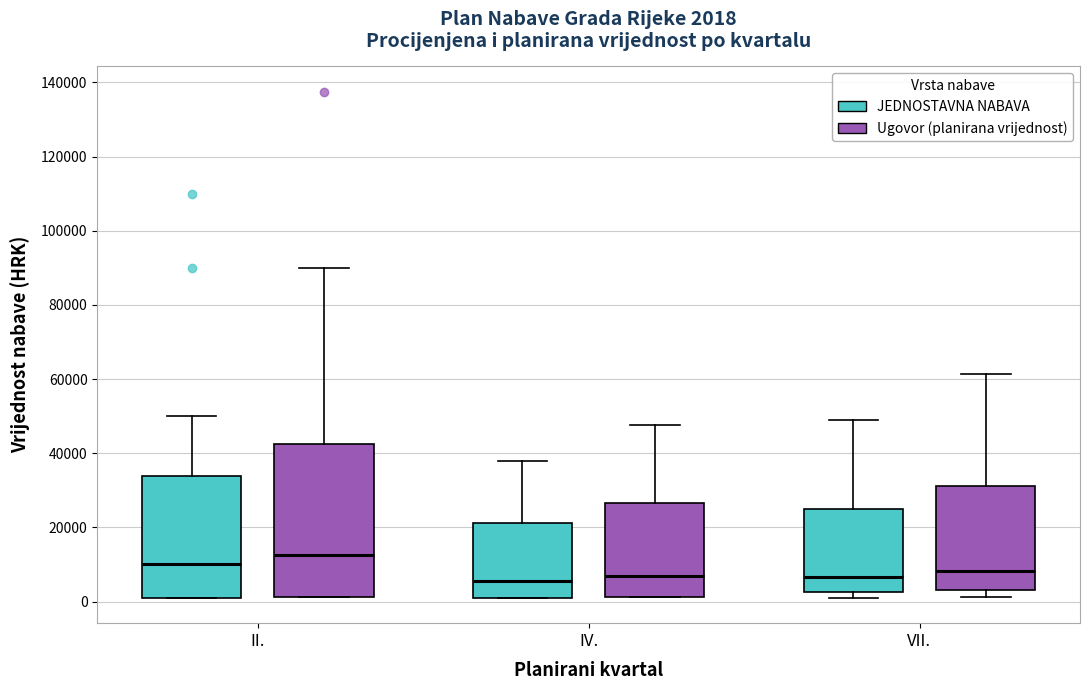

Comparing the boxes themselves (not the whiskers), which one is the tallest?

II. (Ugovor (planirana vrijednost))